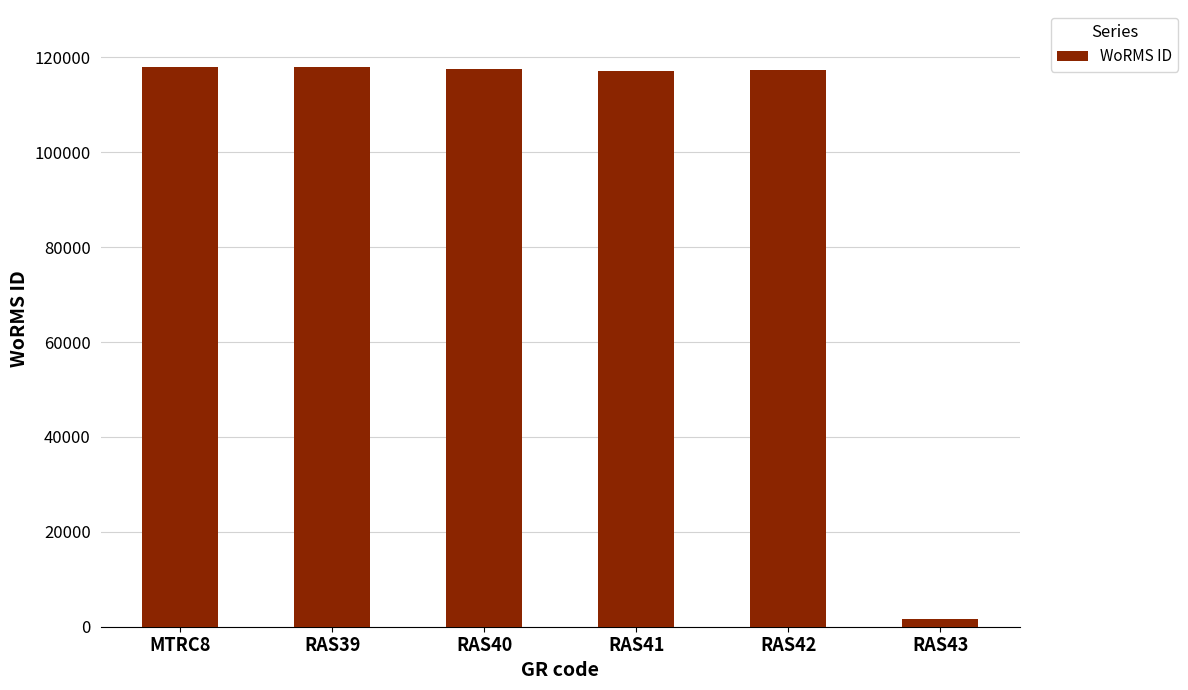

What is the value of the 3rd bar from the left?

117644